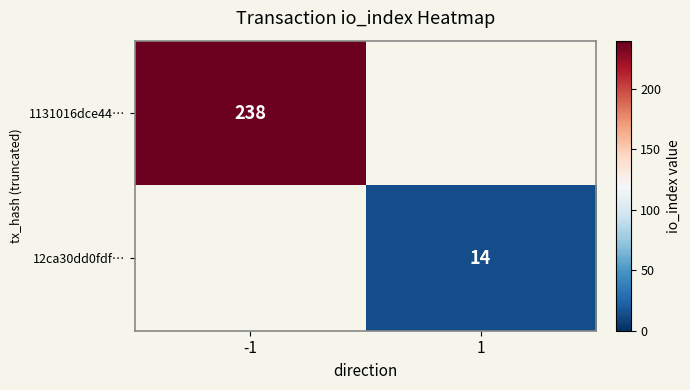

Is it true that 12ca30dd0fdf… equals 14 at 1?

True